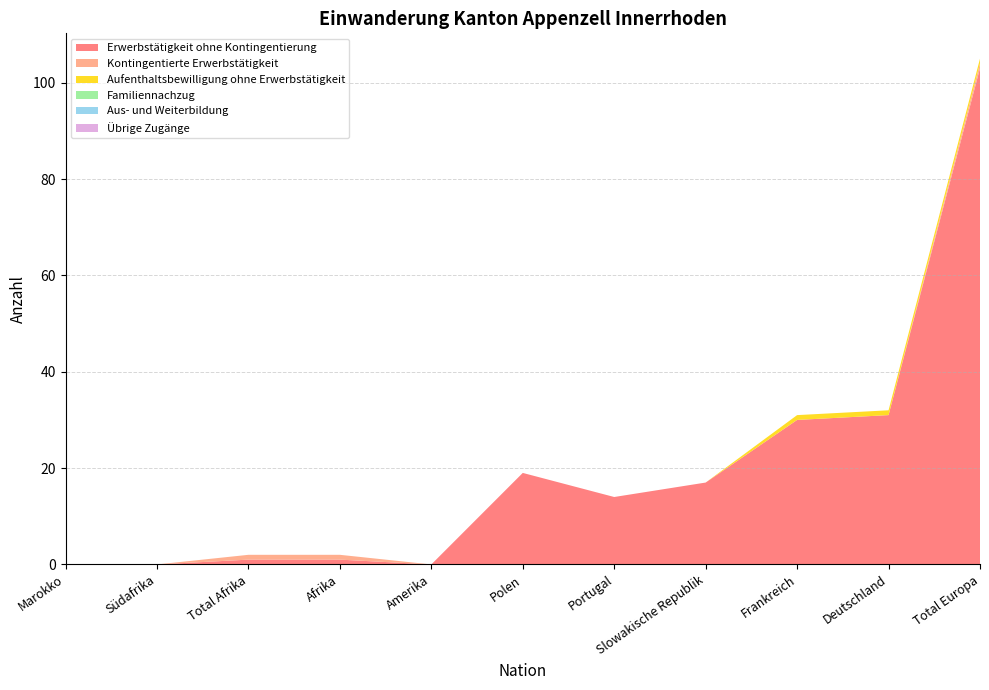

Reading right to left, what are all the values shown in this chart?

Erwerbstätigkeit ohne Kontingentierung: Total Europa=103	Deutschland=31	Frankreich=30	Slowakische Republik=17	Portugal=14	Polen=19	Amerika=0	Afrika=1	Total Afrika=1	Südafrika=0	Marokko=0
Kontingentierte Erwerbstätigkeit: Total Europa=1	Deutschland=0	Frankreich=0	Slowakische Republik=0	Portugal=0	Polen=0	Amerika=0	Afrika=1	Total Afrika=1	Südafrika=0	Marokko=0
Aufenthaltsbewilligung ohne Erwerbstätigkeit: Total Europa=1	Deutschland=1	Frankreich=1	Slowakische Republik=0	Portugal=0	Polen=0	Amerika=0	Afrika=0	Total Afrika=0	Südafrika=0	Marokko=0
Familiennachzug: Total Europa=0	Deutschland=0	Frankreich=0	Slowakische Republik=0	Portugal=0	Polen=0	Amerika=0	Afrika=0	Total Afrika=0	Südafrika=0	Marokko=0
Aus- und Weiterbildung: Total Europa=0	Deutschland=0	Frankreich=0	Slowakische Republik=0	Portugal=0	Polen=0	Amerika=0	Afrika=0	Total Afrika=0	Südafrika=0	Marokko=0
Übrige Zugänge: Total Europa=0	Deutschland=0	Frankreich=0	Slowakische Republik=0	Portugal=0	Polen=0	Amerika=0	Afrika=0	Total Afrika=0	Südafrika=0	Marokko=0